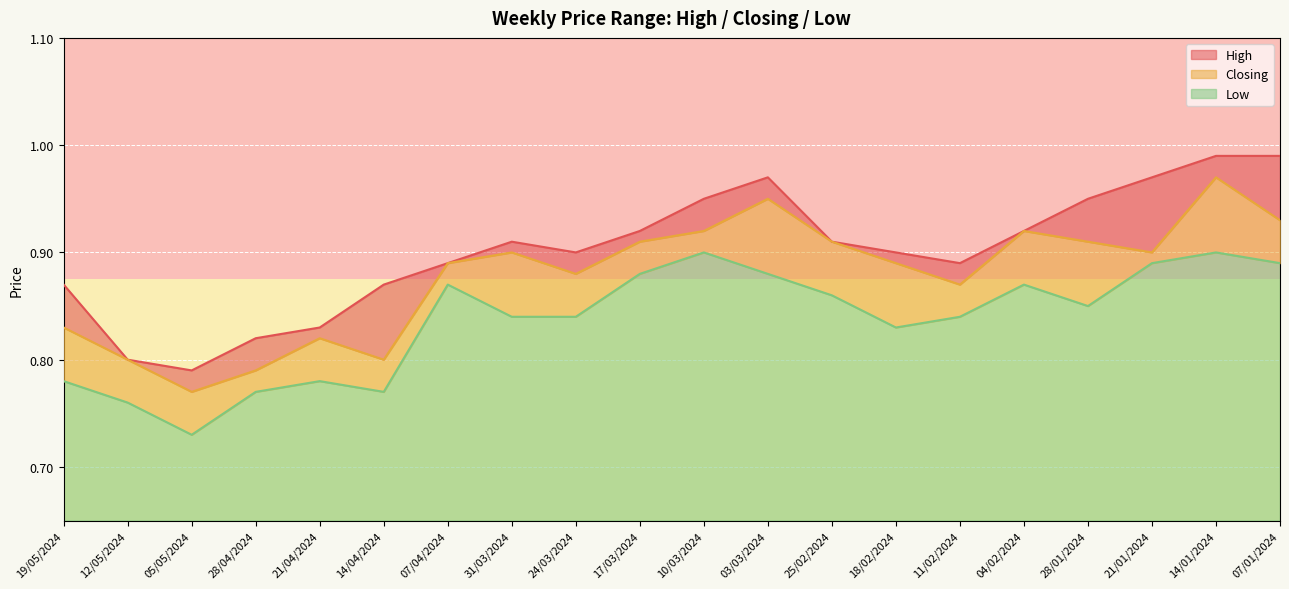

Read the Low value at 07/01/2024.

0.9